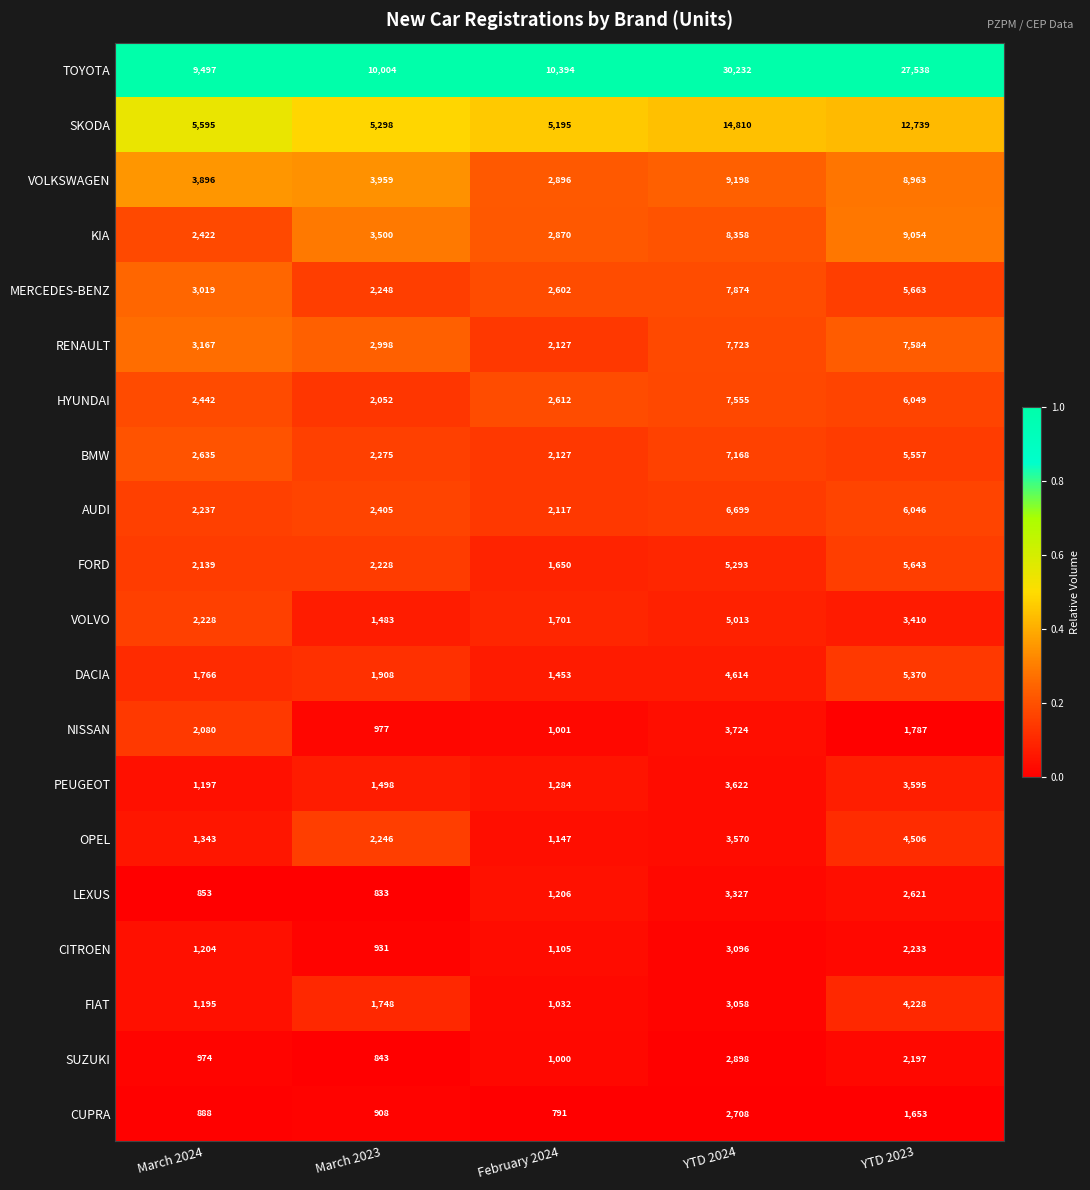

Which series has the largest total across all categories?

TOYOTA